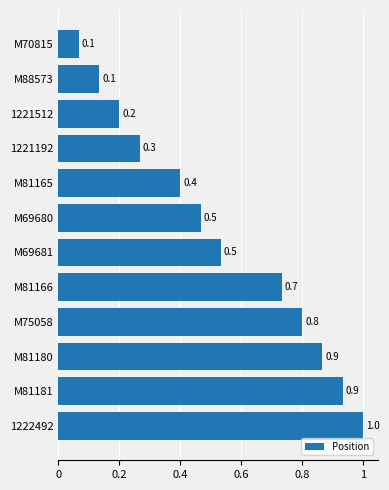

What is the label of the 7th bar from the bottom?

M69680